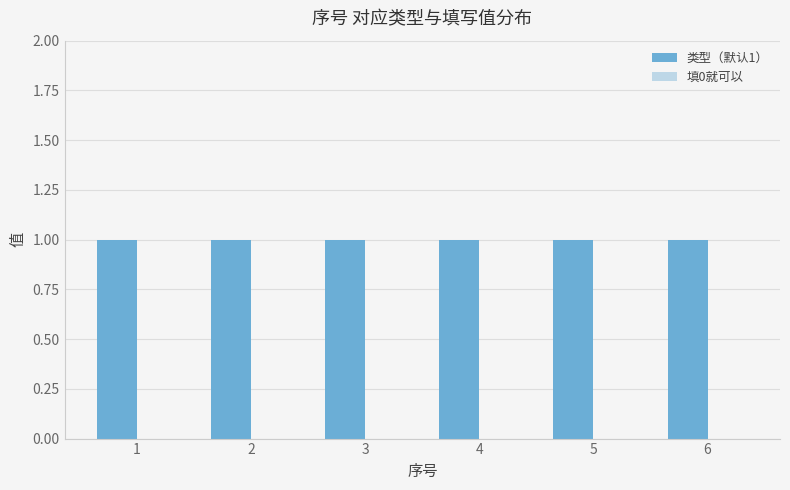

What is the total value across all series at 1?

1